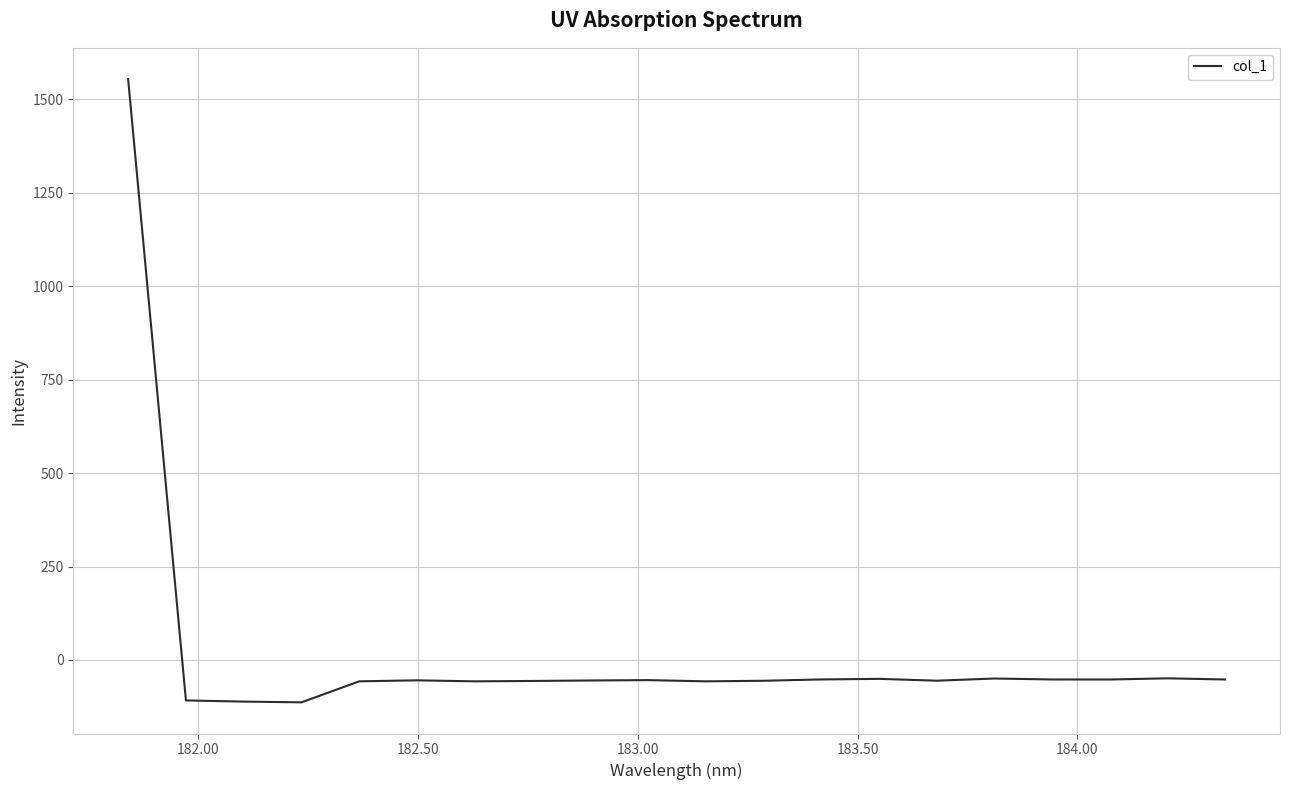

What is the greatest value displayed?

1554.7